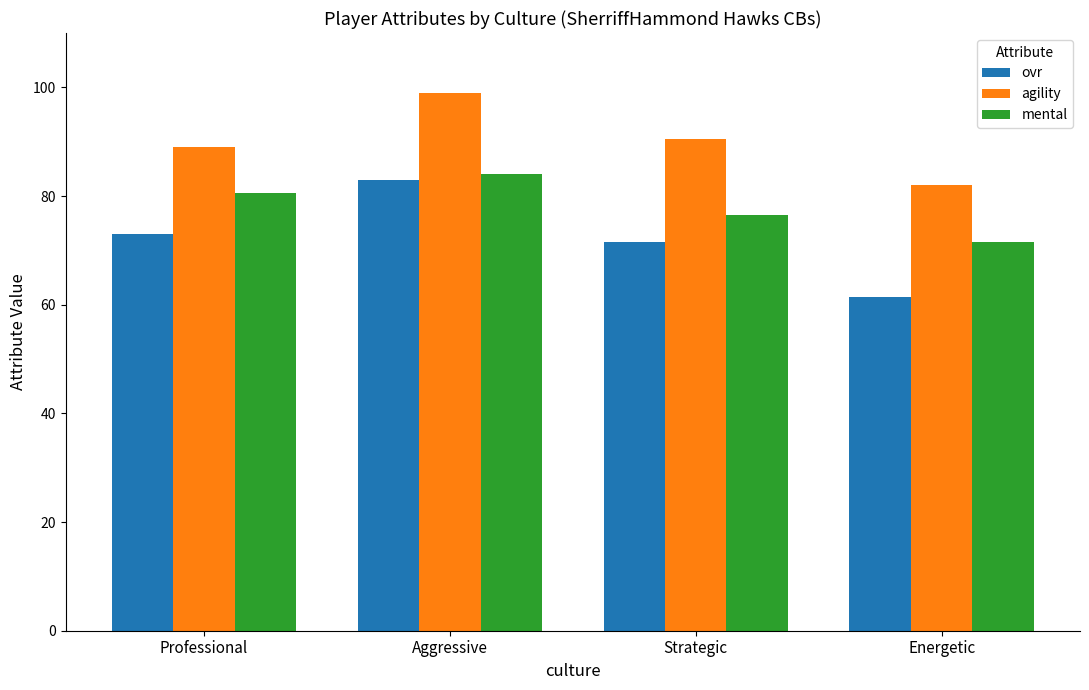

Which label corresponds to the largest value in the chart?

Aggressive